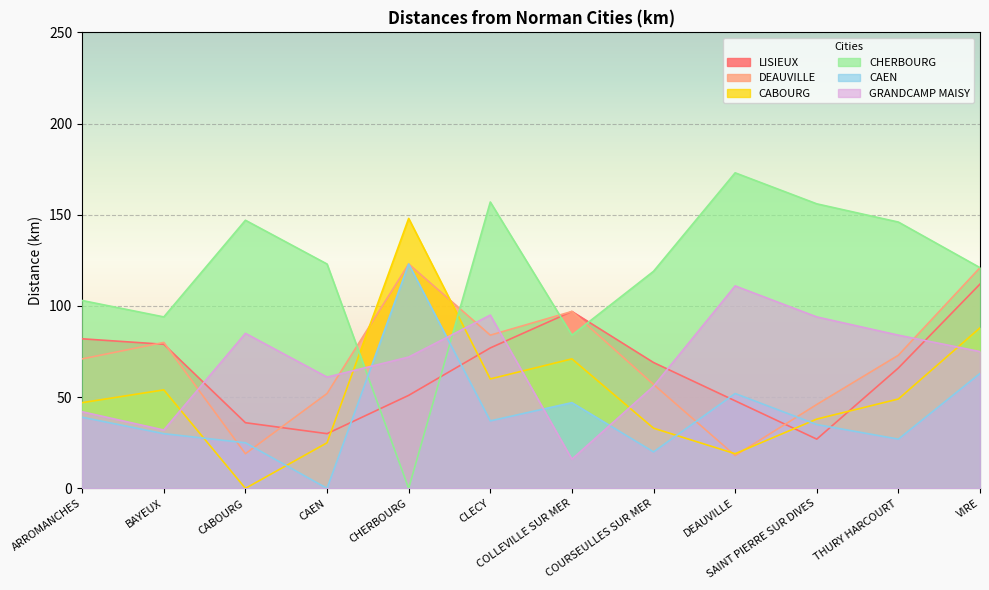

True or false: DEAUVILLE and GRANDCAMP MAISY intersect in this chart.

True